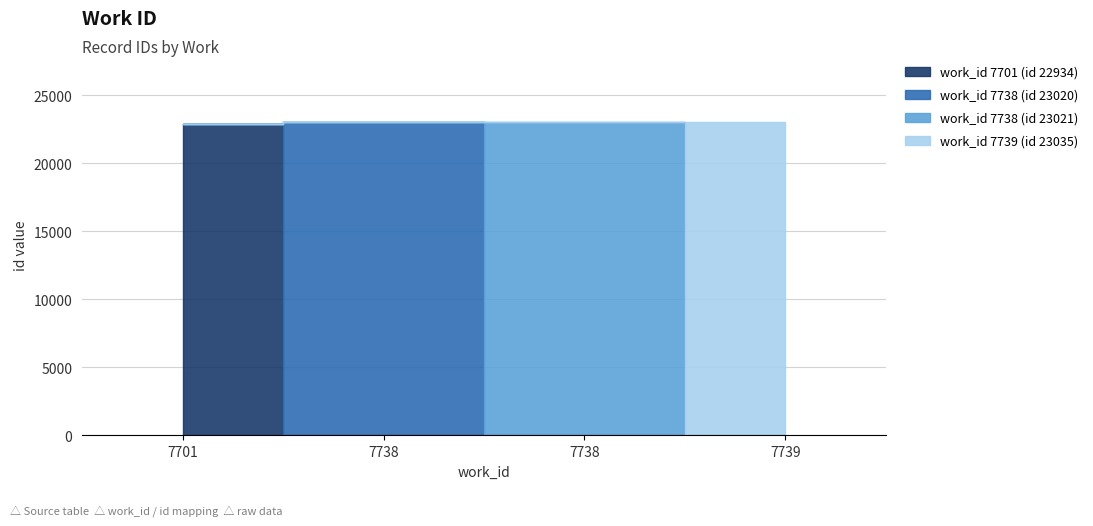

Reading left to right, what are all the values shown in this chart?

7701=22934	7738=23020	7738=23021	7739=23035